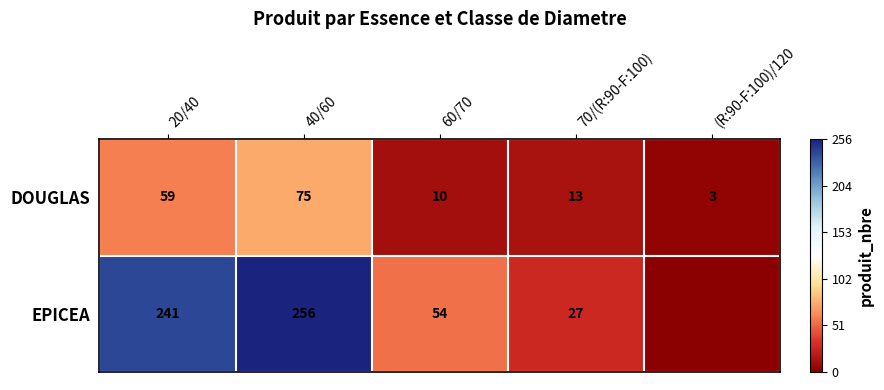

Which series changed the most between 40/60 and 60/70?

EPICEA